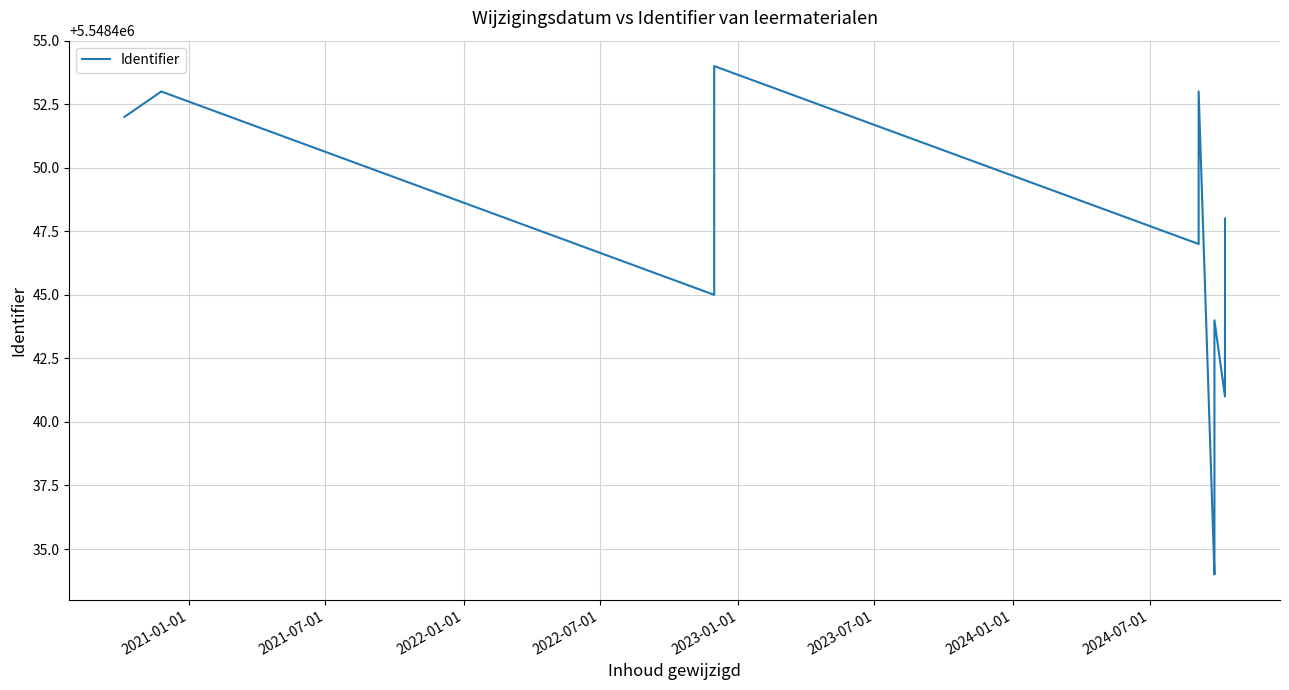

Does the chart display data point markers on the line(s)?

No